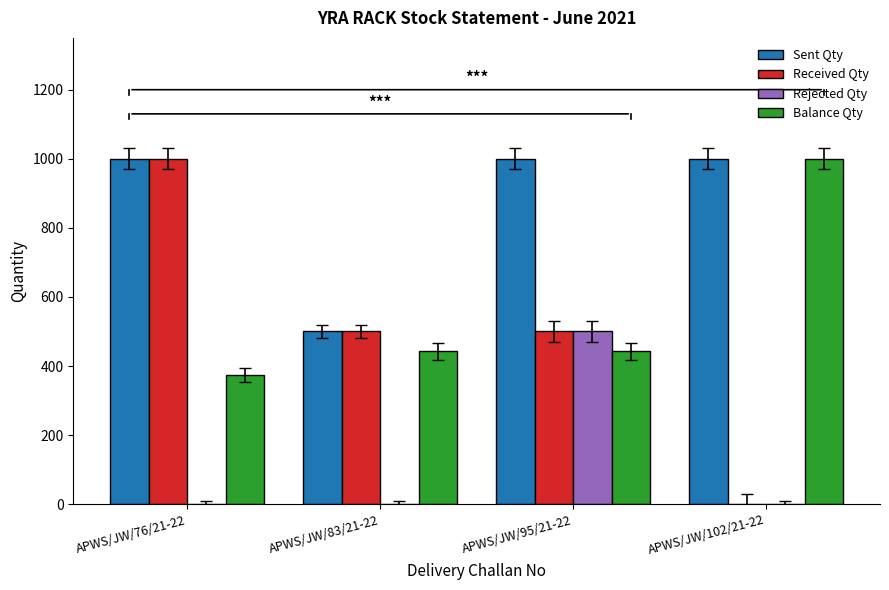

What is the sum of the Received Qty values at APWS/JW/76/21-22 and APWS/JW/95/21-22?

1500